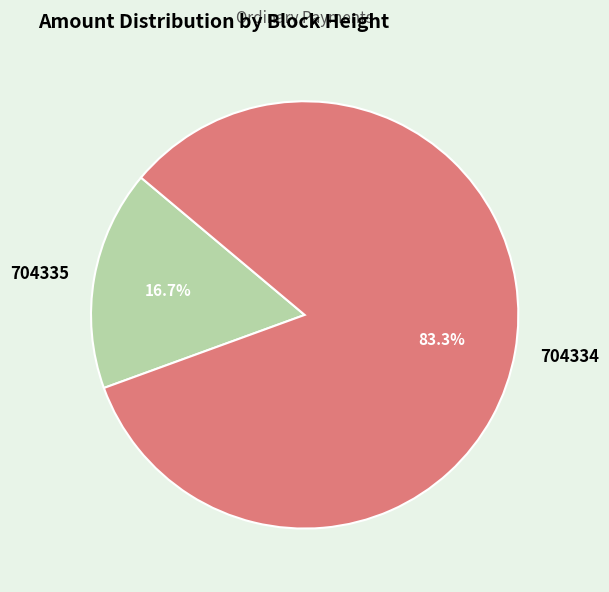

Which category has the smallest portion of the pie?

704335